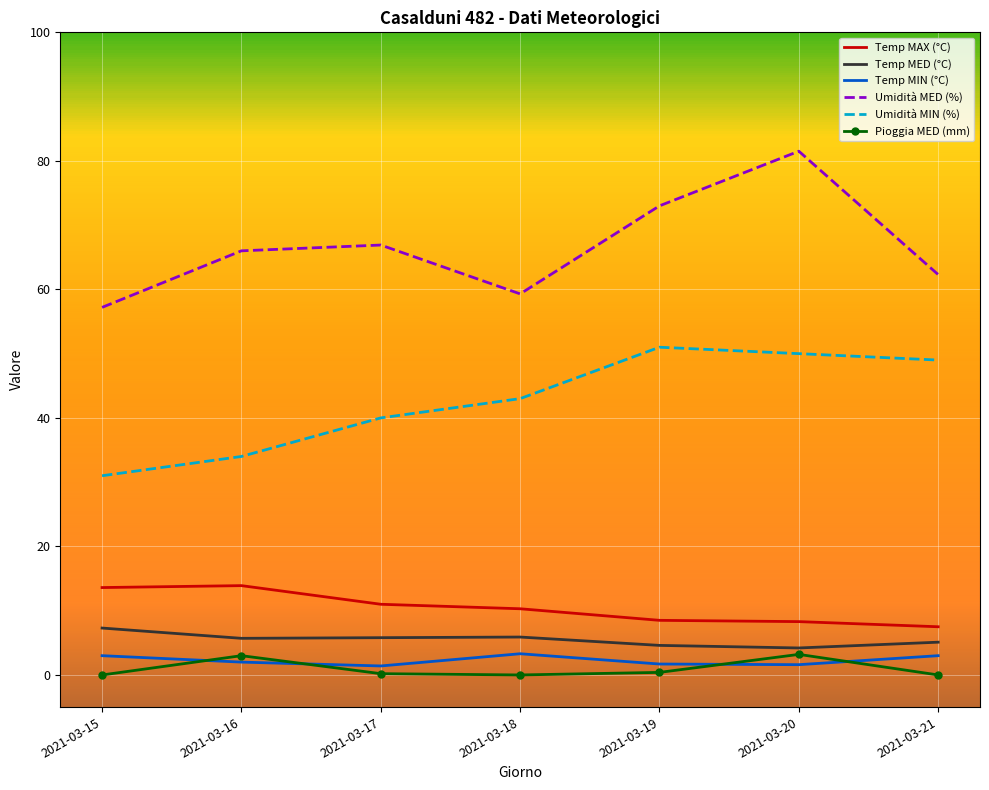

Is the value of Temp MAX (°C) at 2021-03-21 greater than the value of Temp MIN (°C) at 2021-03-18?

Yes